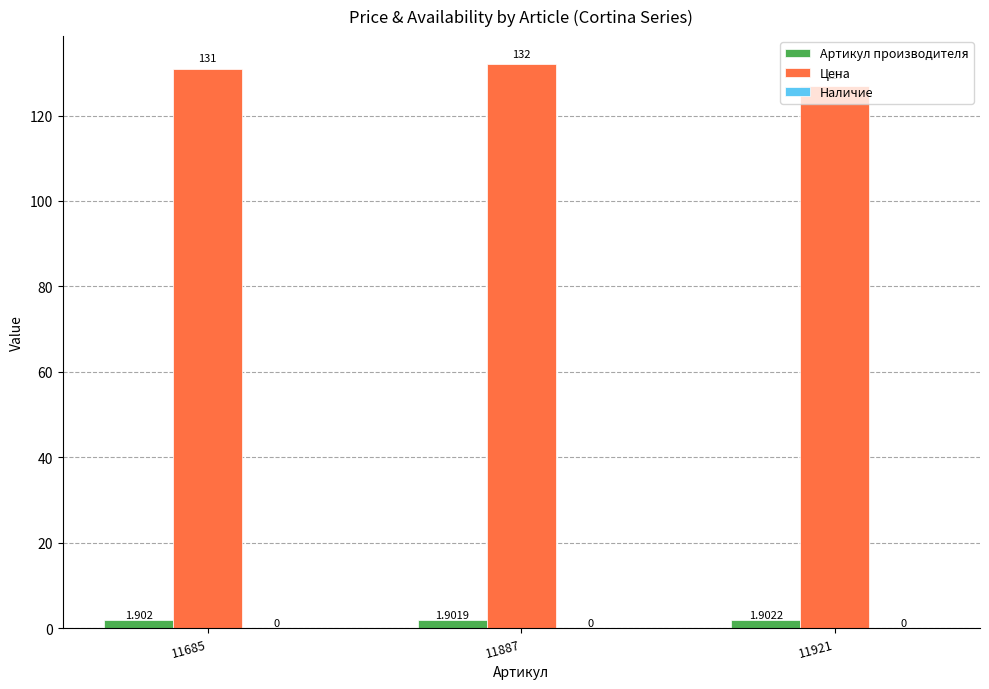

Count the number of data series in this chart.

2